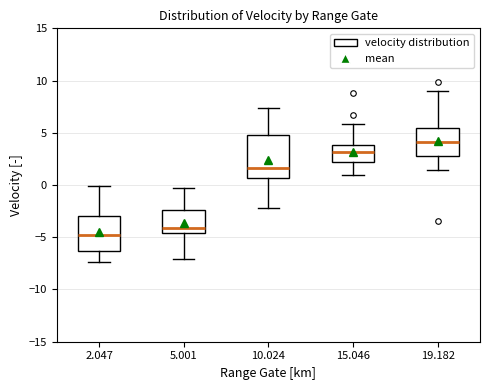

Reading left to right, read every box against the y-axis: the position of its median line, the range the box covers, and the ends of its whiskers. The values are not printed on the chart, so give them approximately, as read against the axis.

2.047: median -5.0, box -6.5 to -3.0, whiskers -7.5 to 0.0
5.001: median -4.0, box -4.5 to -2.5, whiskers -7.0 to -0.5
10.024: median 1.5, box 0.5 to 5.0, whiskers -2.0 to 7.5
15.046: median 3.0, box 2.0 to 4.0, whiskers 1.0 to 6.0
19.182: median 4.0, box 3.0 to 5.5, whiskers 1.5 to 9.0